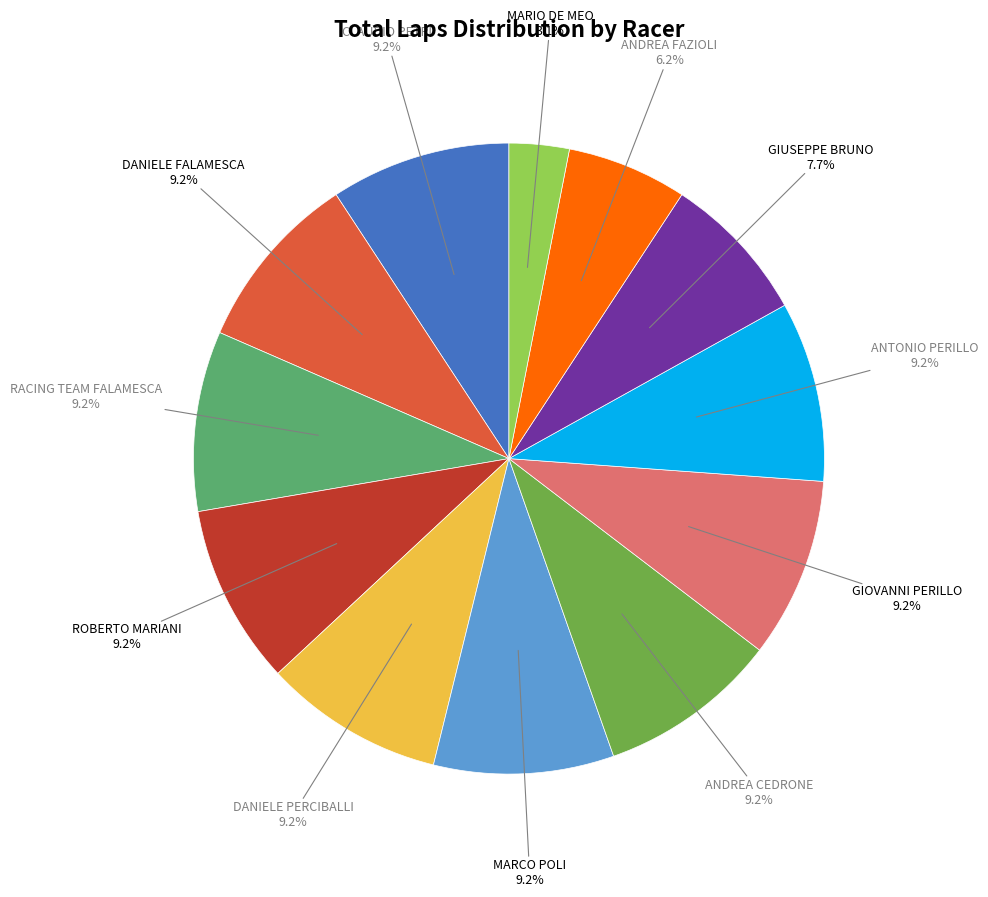

To the nearest percent, what is the difference between the largest and smallest slice percentages?

6%